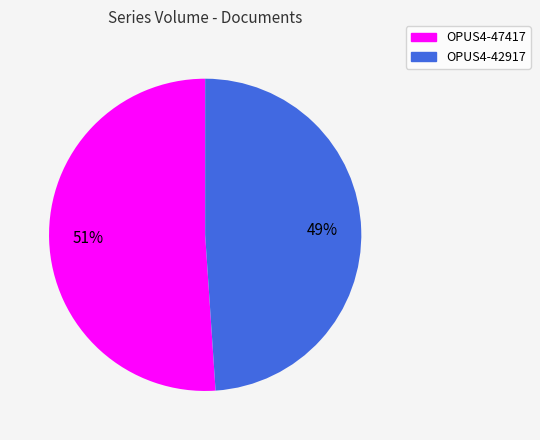

To the nearest percent, what portion does OPUS4-47417 represent?

51%